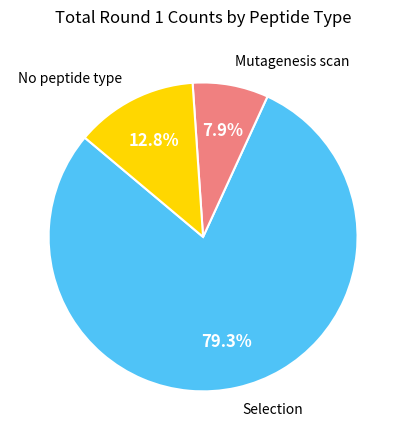

Is there a majority slice in this chart?

Yes